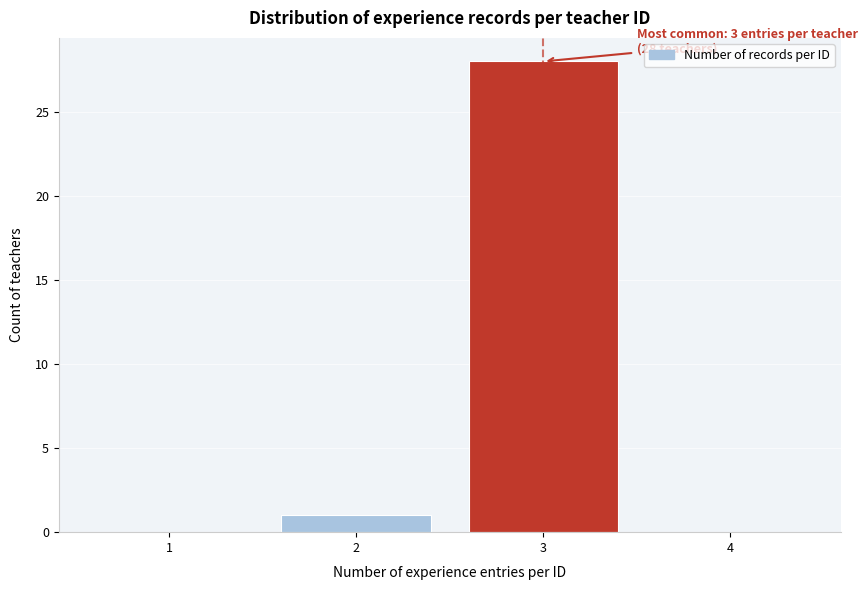

Reading left to right, transcribe all the data shown in this chart.

1=0	2=1	3=28	4=0